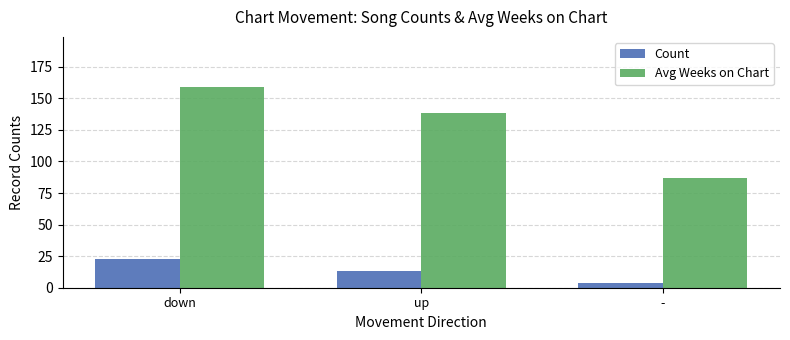

What is the highest value of the Count series?

23.0